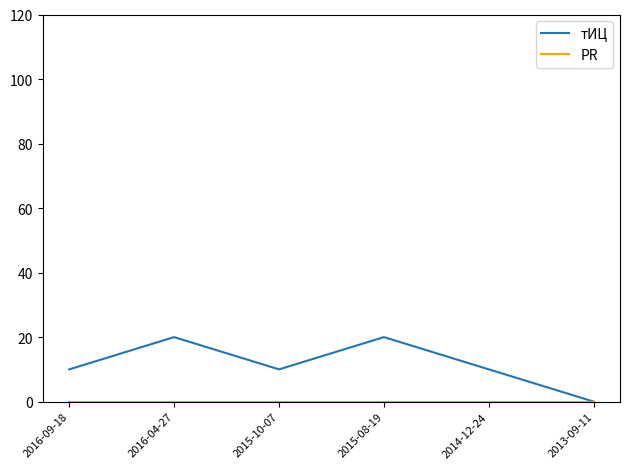

How many values in тИЦ are above zero?

5